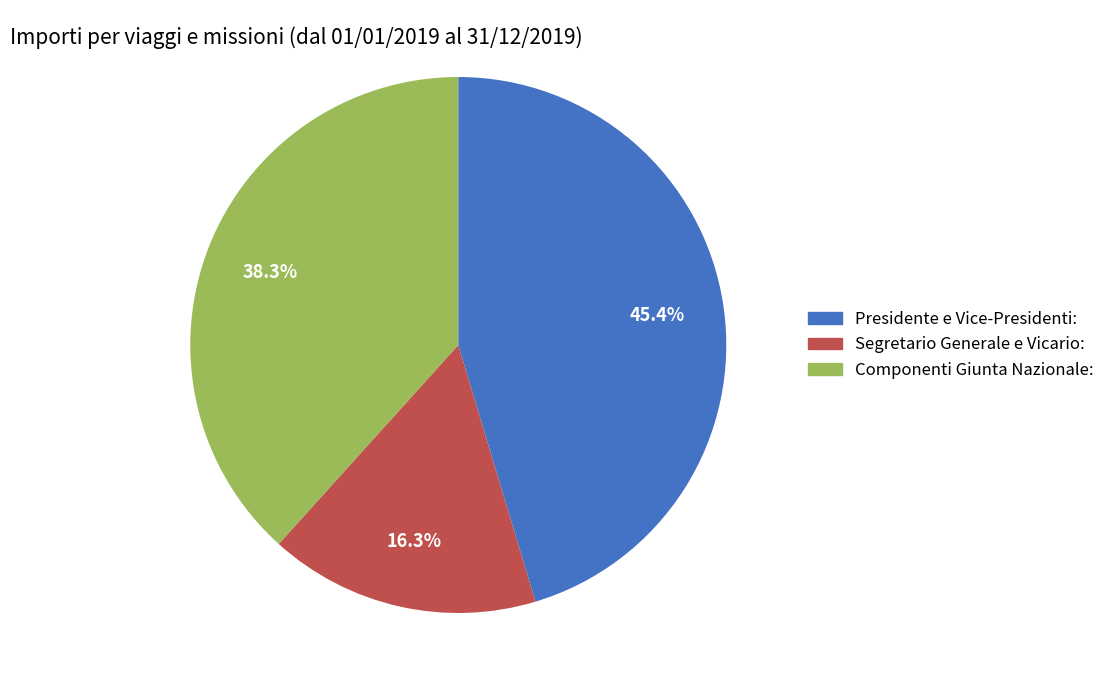

What is the smallest slice in the pie chart?

Segretario Generale e Vicario: